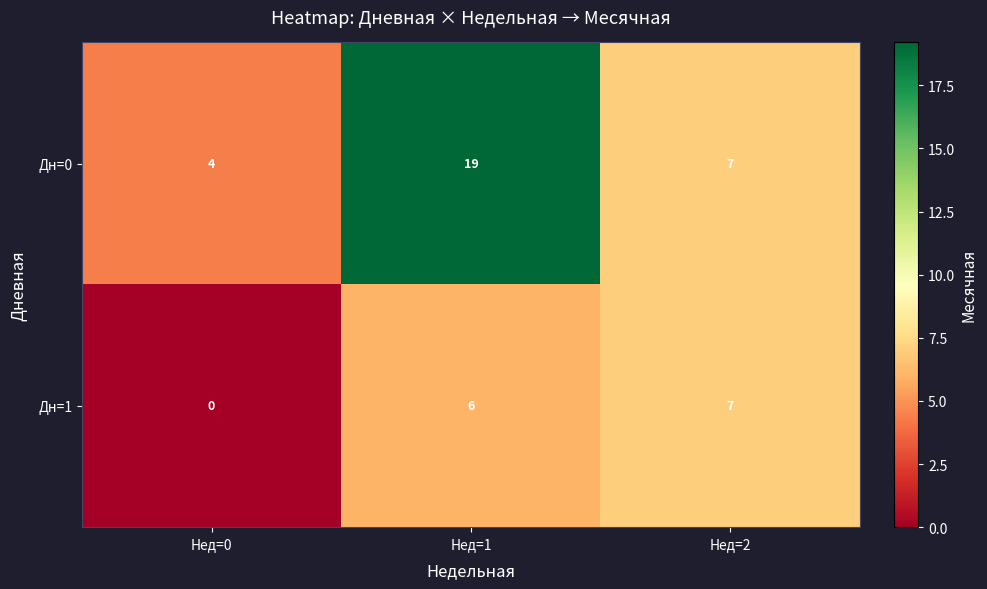

Count the Дн=0 values in the range 4 to 19.

3